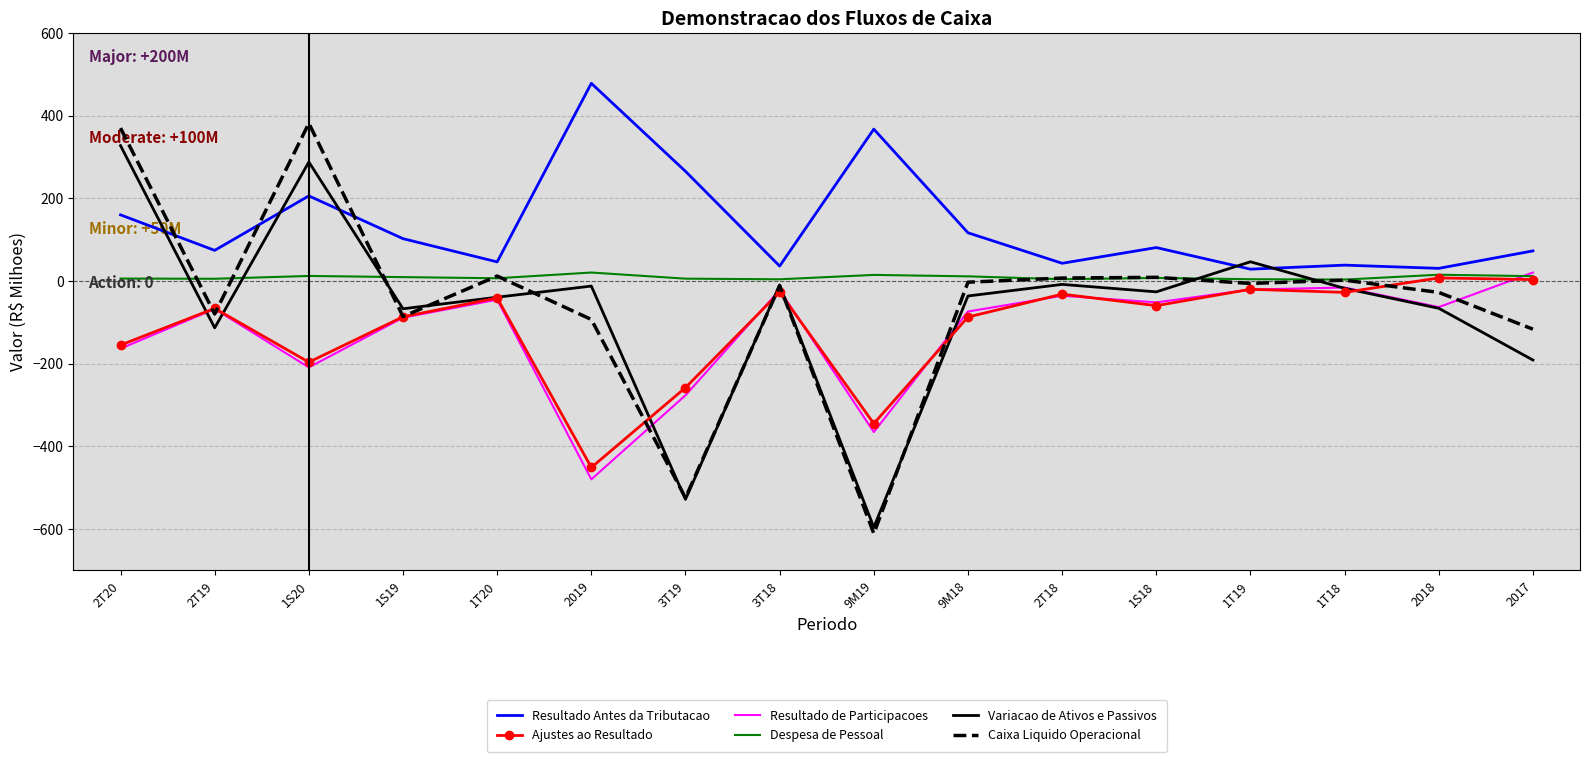

How many values in the Resultado de Participacoes series exceed -63?

7